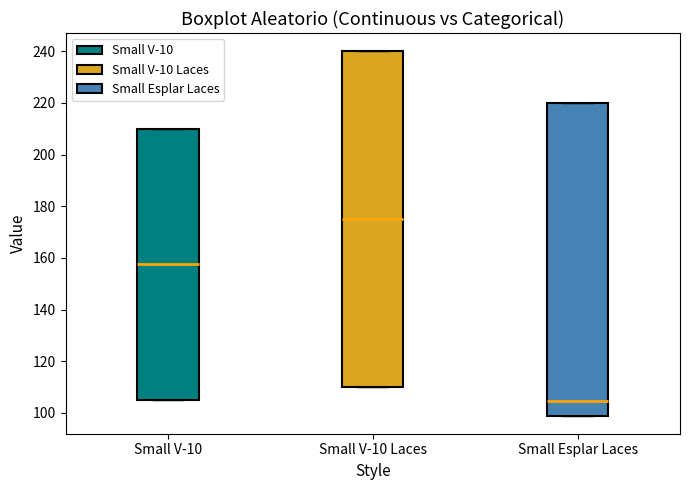

Where is the lower edge of the box for Small V-10 Laces on the y-axis? The values are not printed on the chart, so give them approximately, as read against the axis.

110